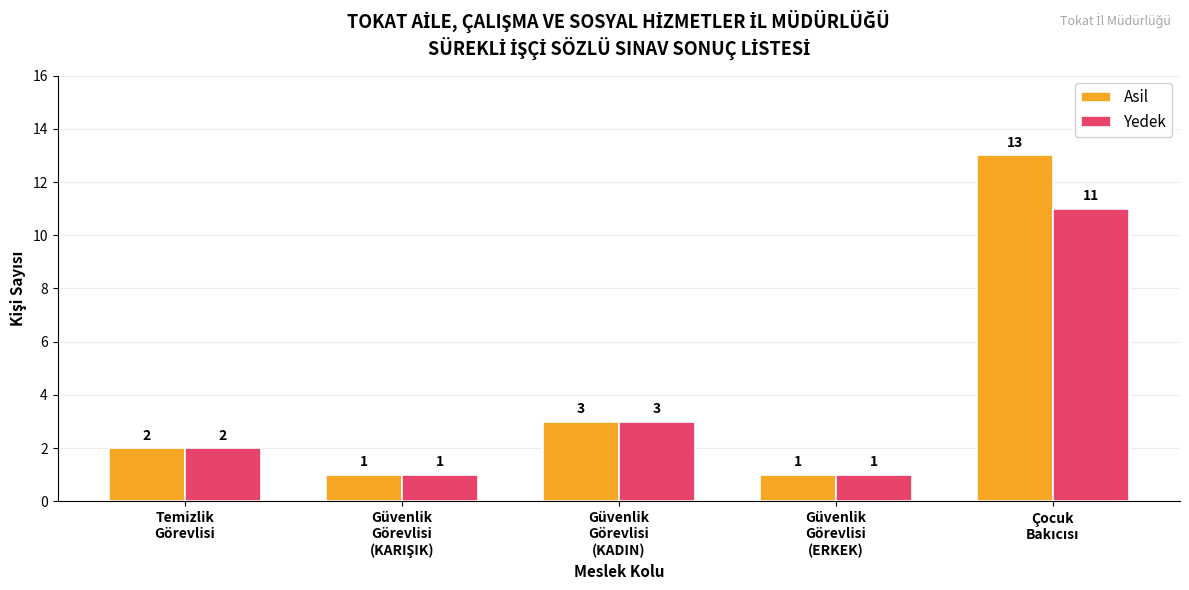

Which series has the largest range (max minus min)?

Asil